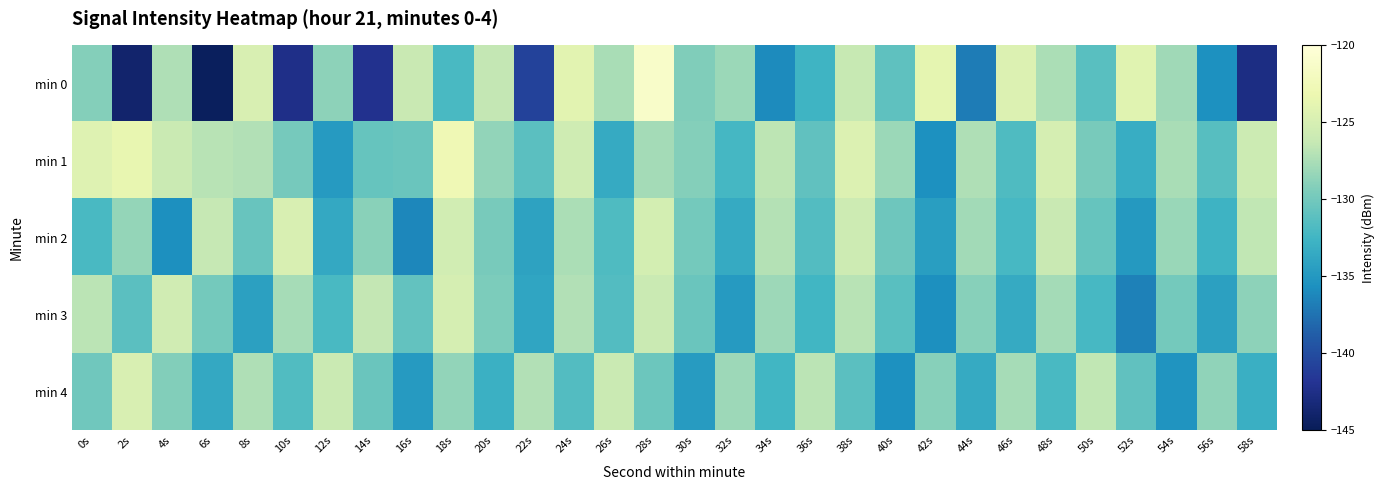

At which category does the chart reach its peak across all series?

28s